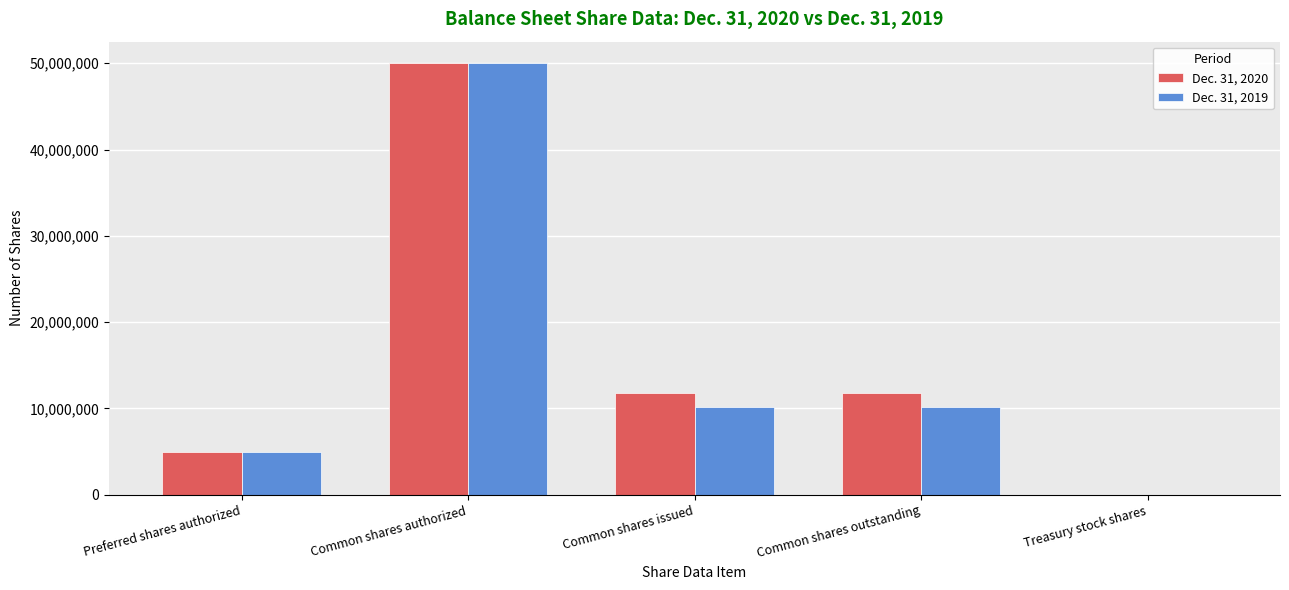

Which category has the highest value in the Dec. 31, 2020 series?

Common shares authorized